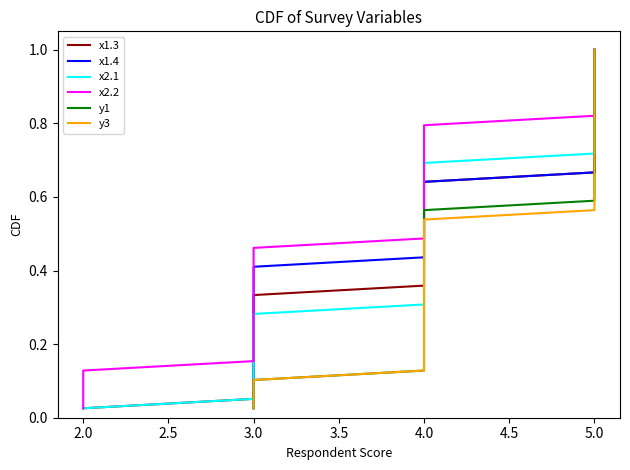

What is the average value of the x2.1 series?

0.5